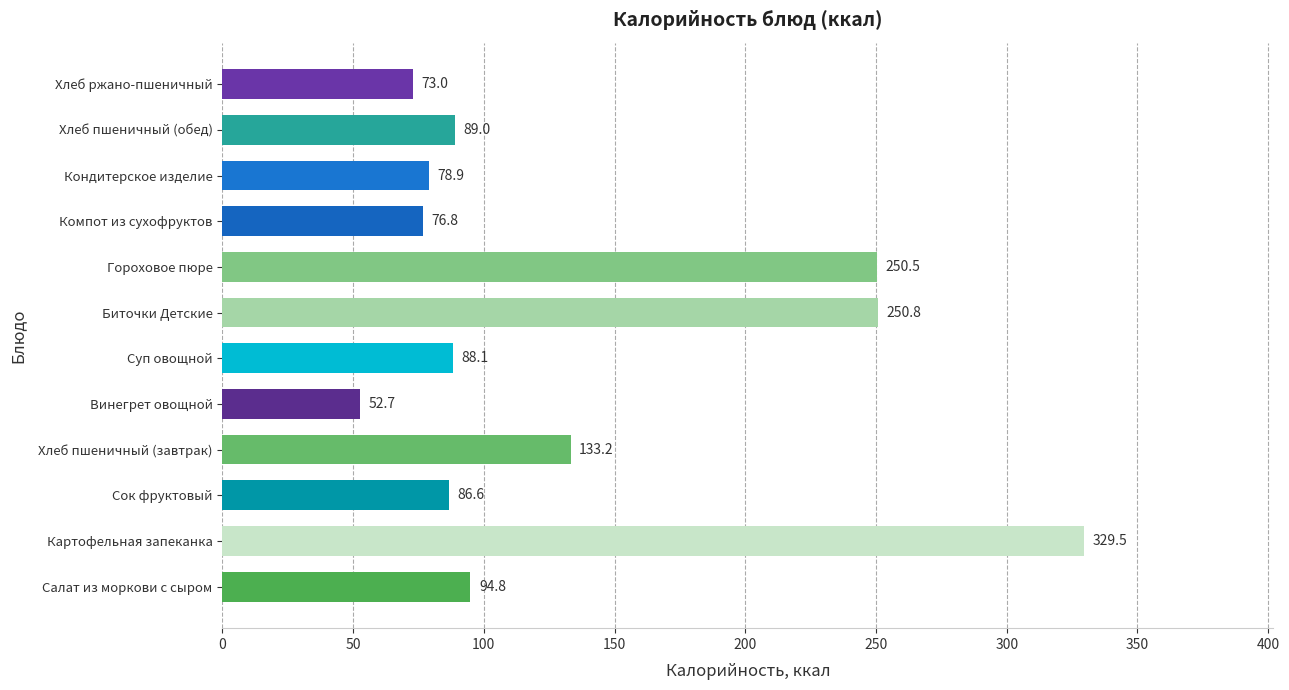

What is the average value?

133.7